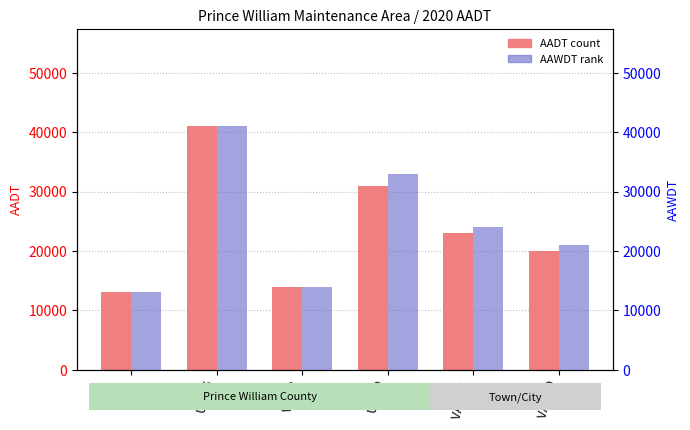

How many bars are there in total?

12